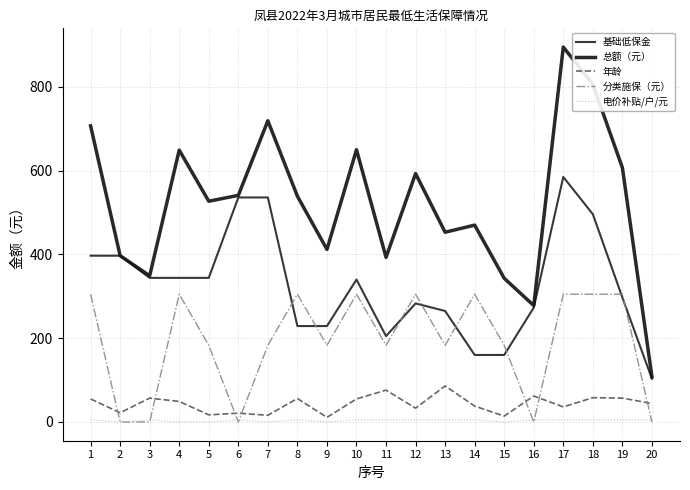

Which series has the largest range (max minus min)?

总额（元）